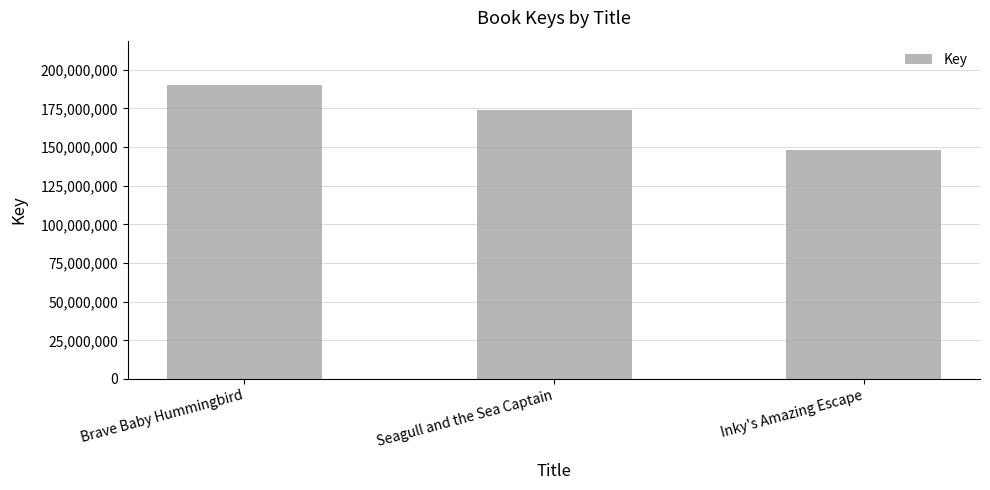

What is the change in value from Seagull and the Sea Captain to Inky's Amazing Escape?

-25855327